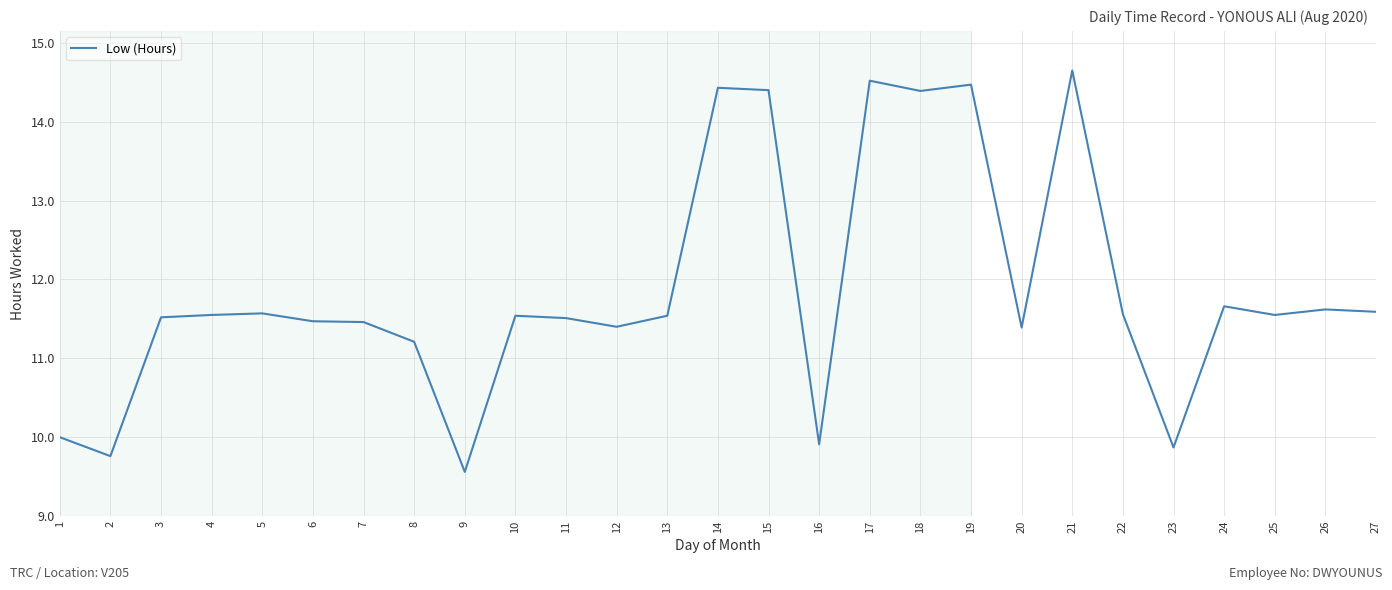

What is the minimum value shown in the chart?

9.6